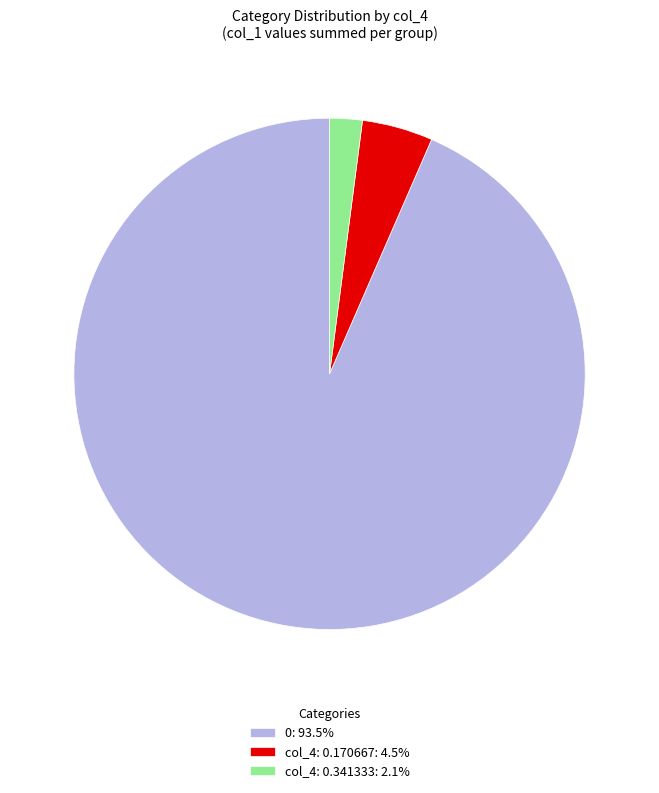

Approximately how many times larger is the value at 0: 93.5% compared to col_4: 0.341333: 2.1%?

45.4